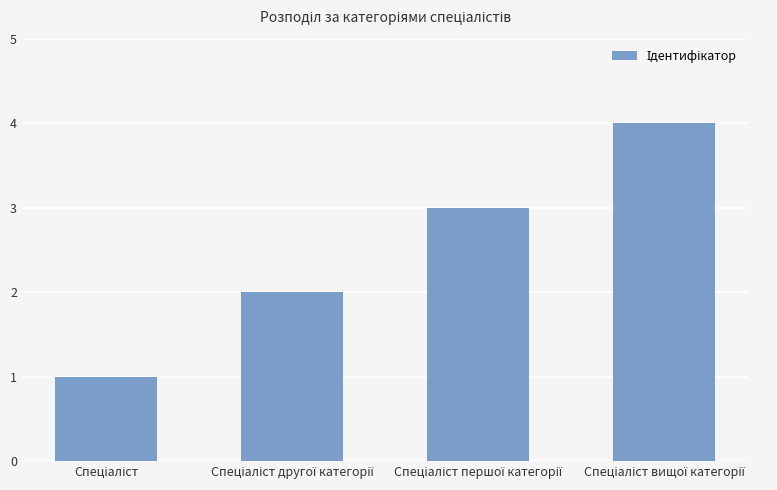

What is the difference between the maximum and minimum values?

3